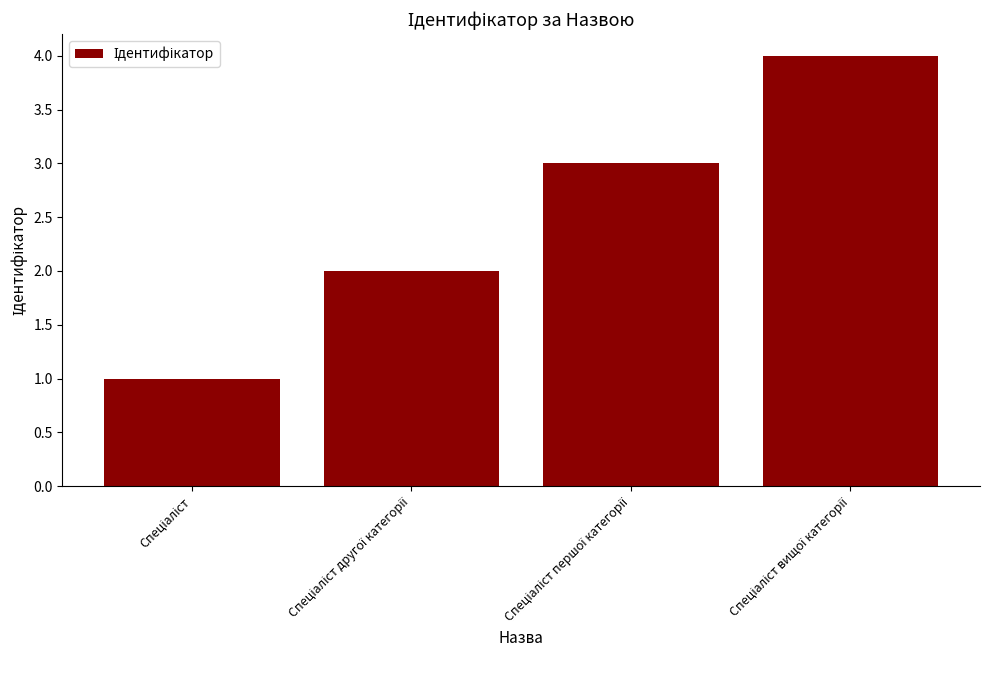

How many categories are shown in the chart?

4